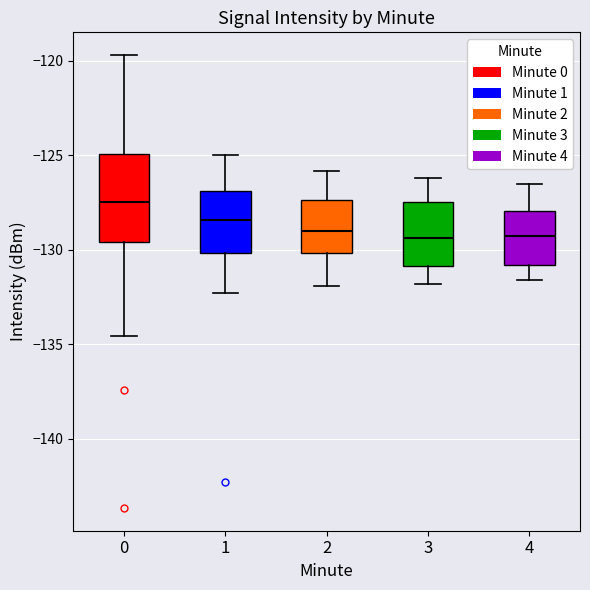

Which box is the tallest, from its lower edge to its upper edge?

0